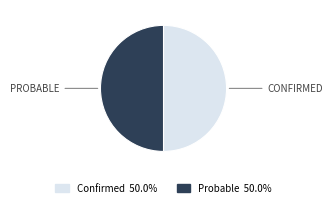

What is the ratio of the value at Confirmed to the value at Probable?

1.0